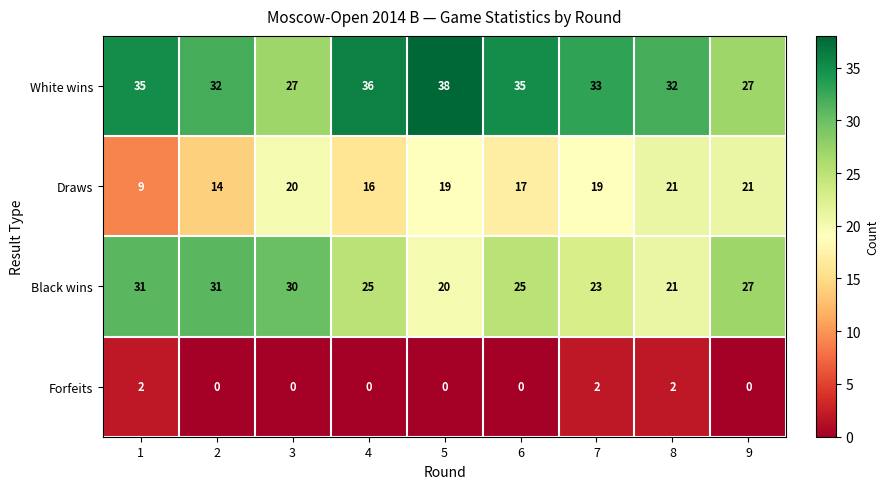

True or false: Draws has a value of 17 at 6.

True